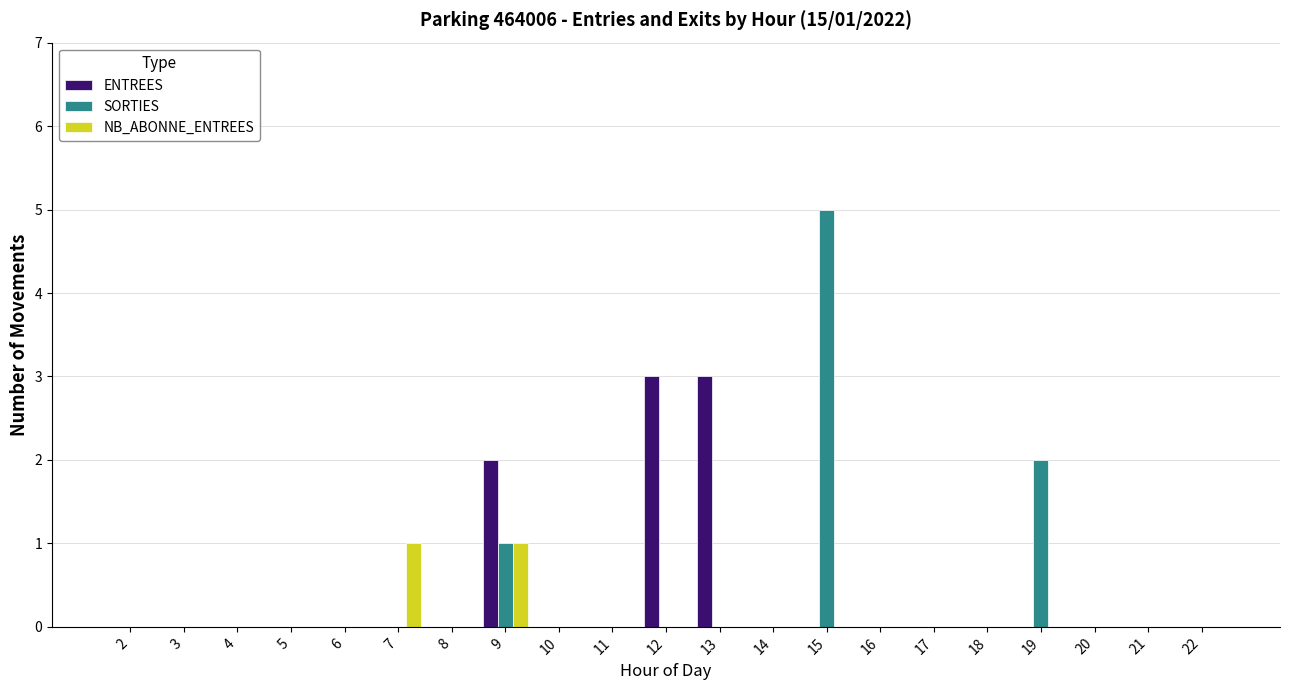

How many groups of bars are there?

21